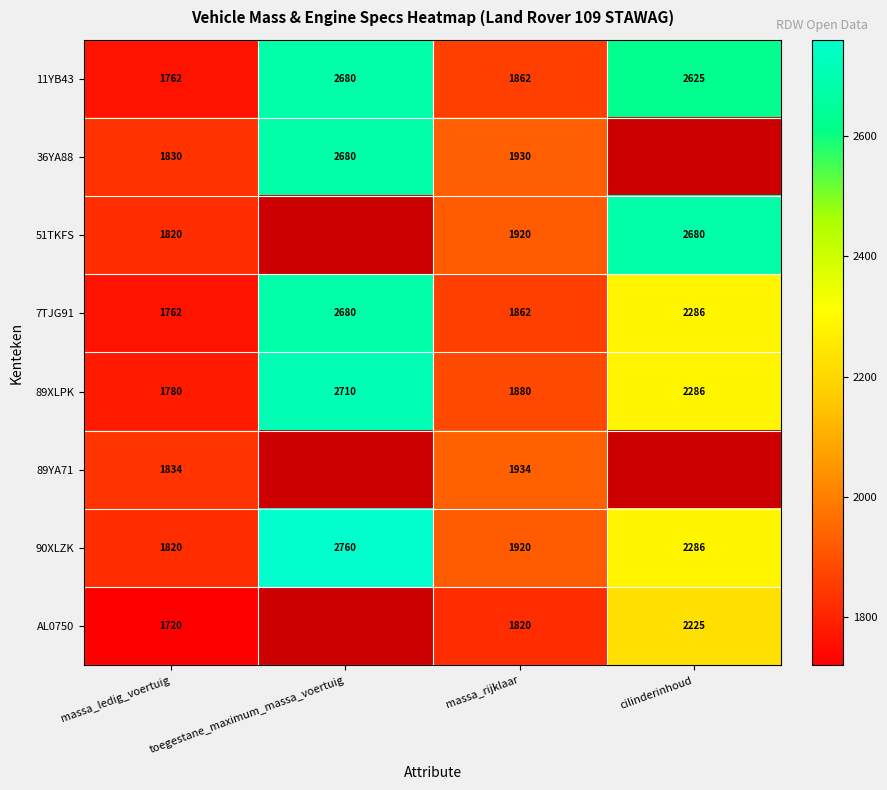

How many data points does each series have?

4